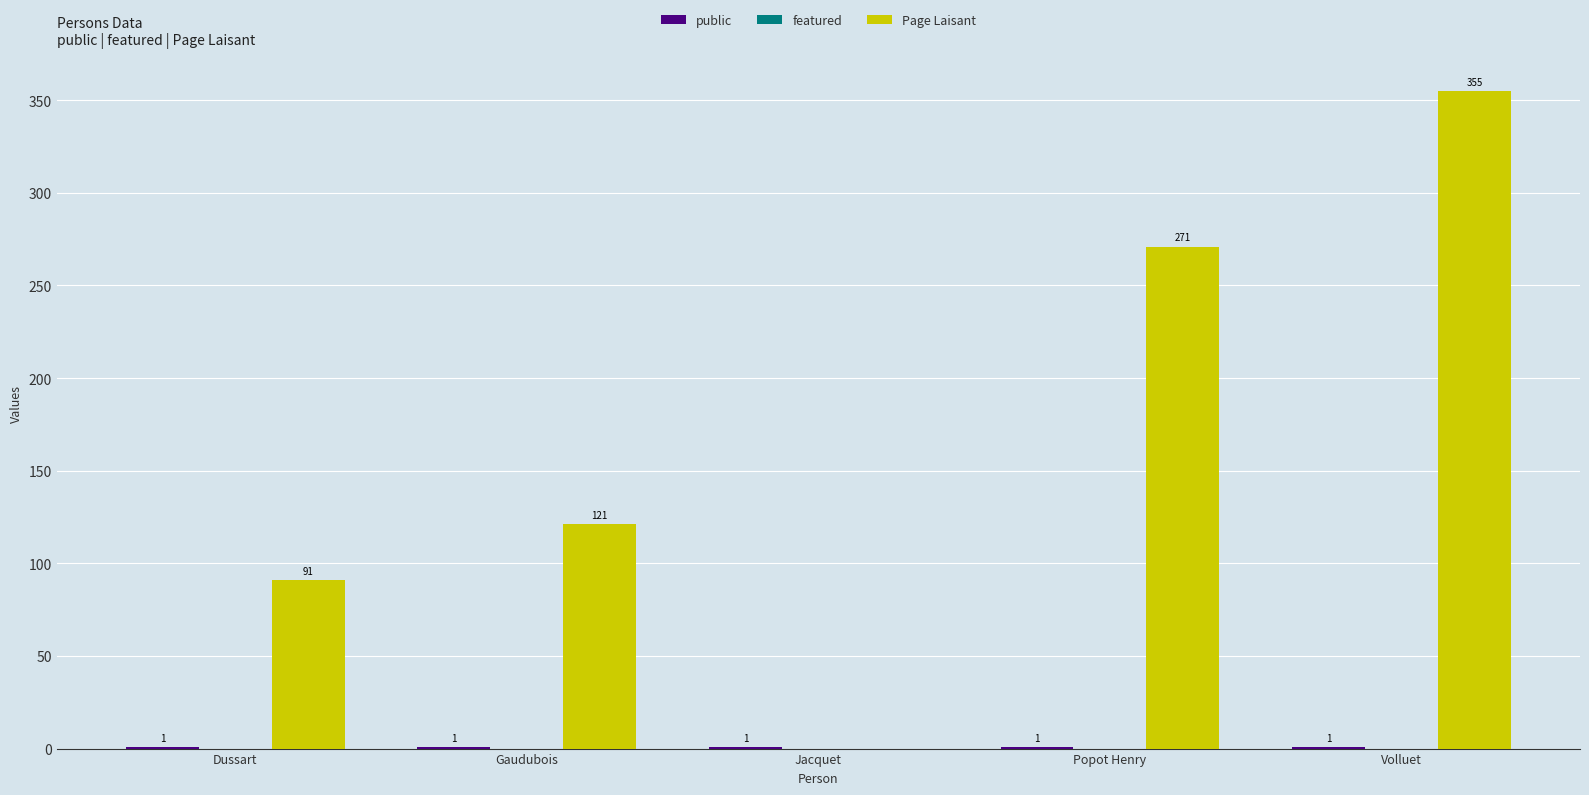

Which series changed the most between Popot Henry and Volluet?

Page Laisant